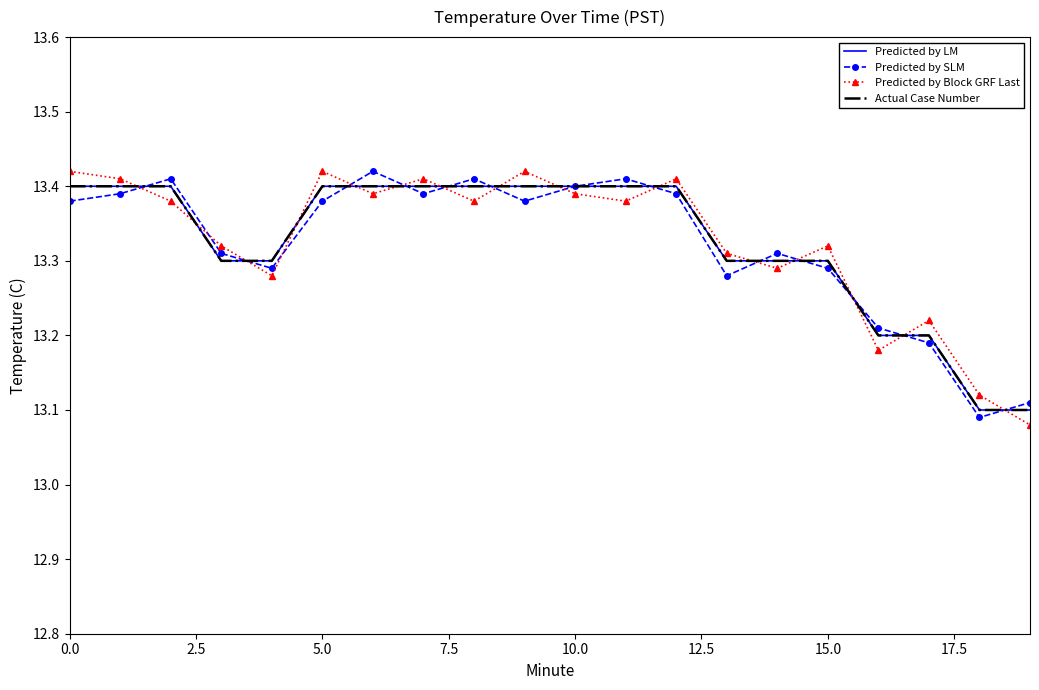

What is the value of the Predicted by LM point at the 1st from the left?

13.4